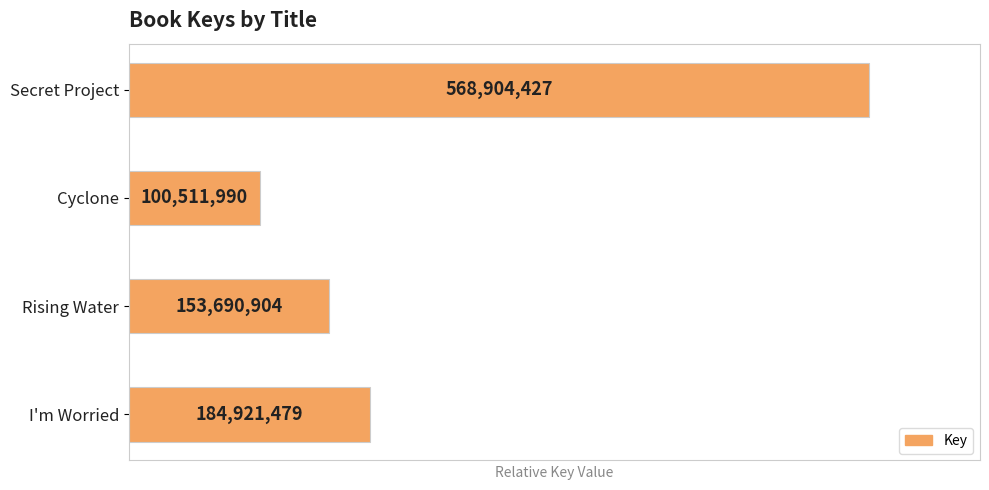

How many bars are there in total?

4